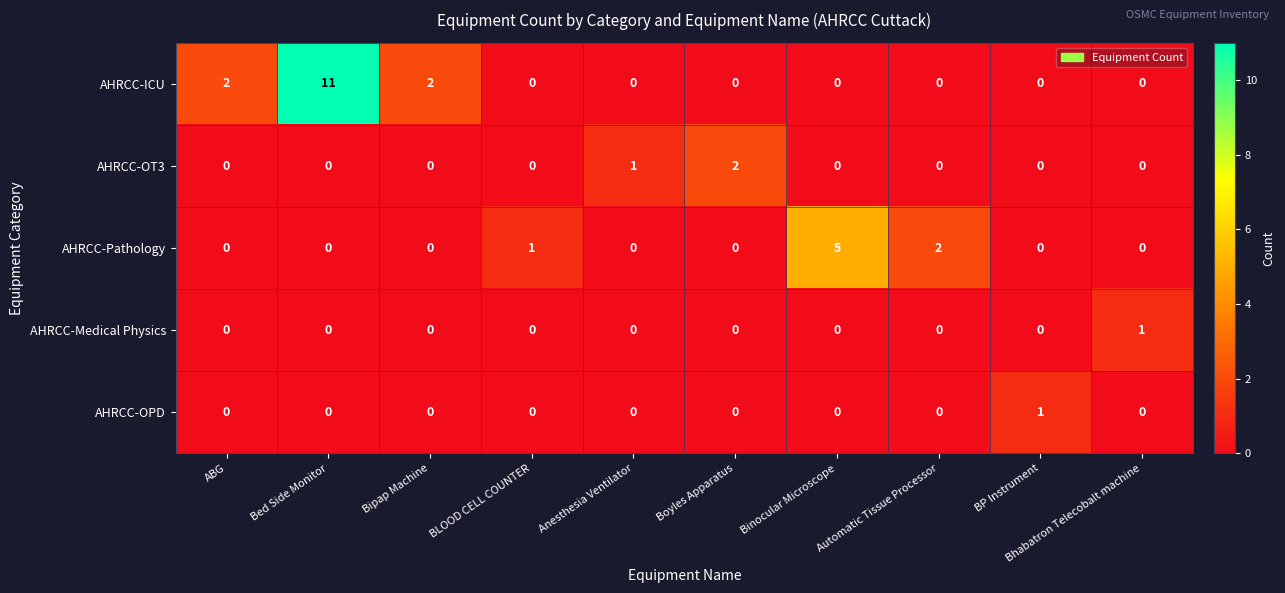

At which label is AHRCC-OT3 closest to 1?

Anesthesia Ventilator